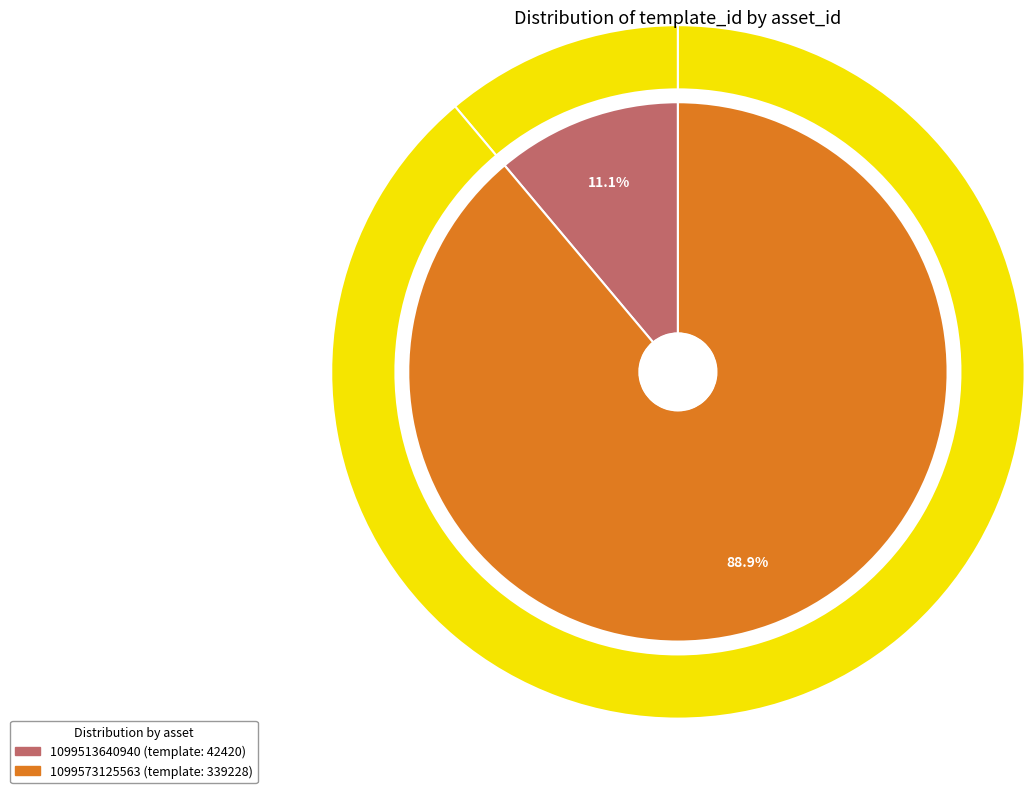

Combined, do 1099573125563 and 1099513640940 account for over 50%?

Yes